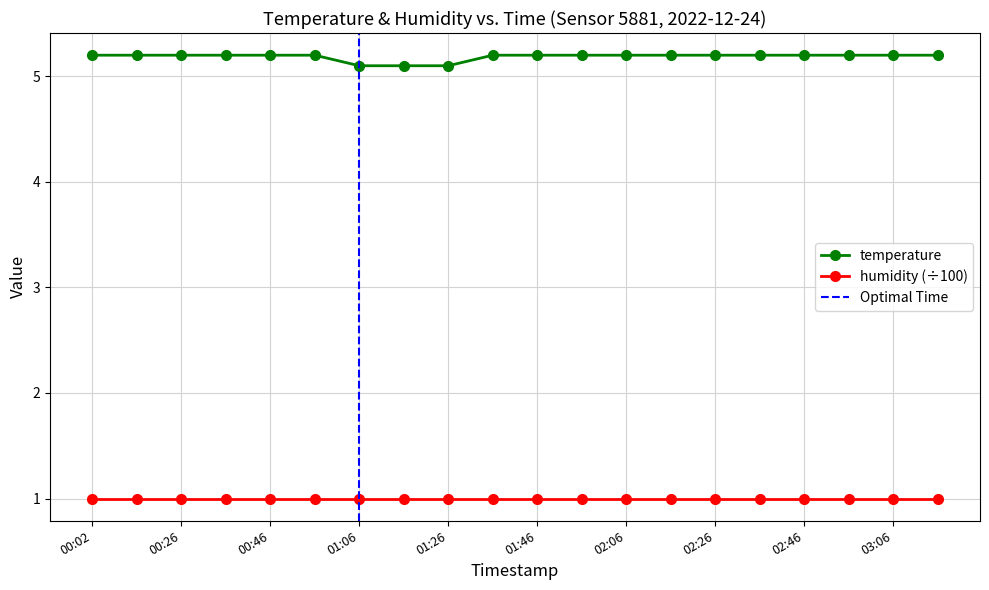

What is the change in value from 00:46 to 01:16?

-0.1